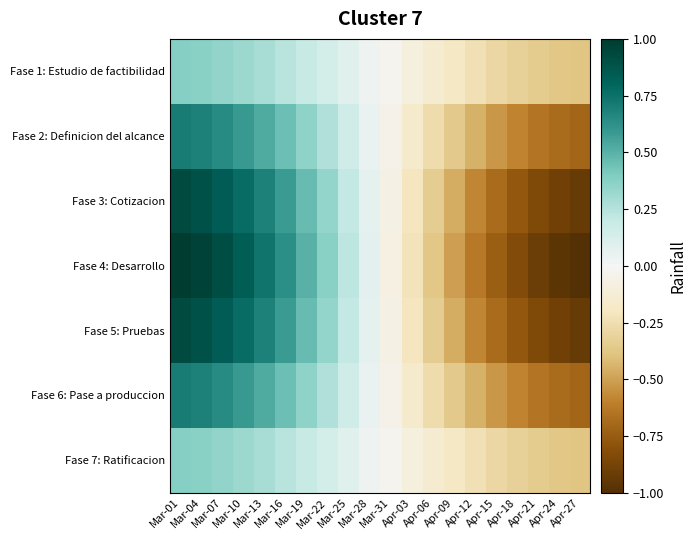

What is the spread (max minus min) of values at Apr-09?

0.3